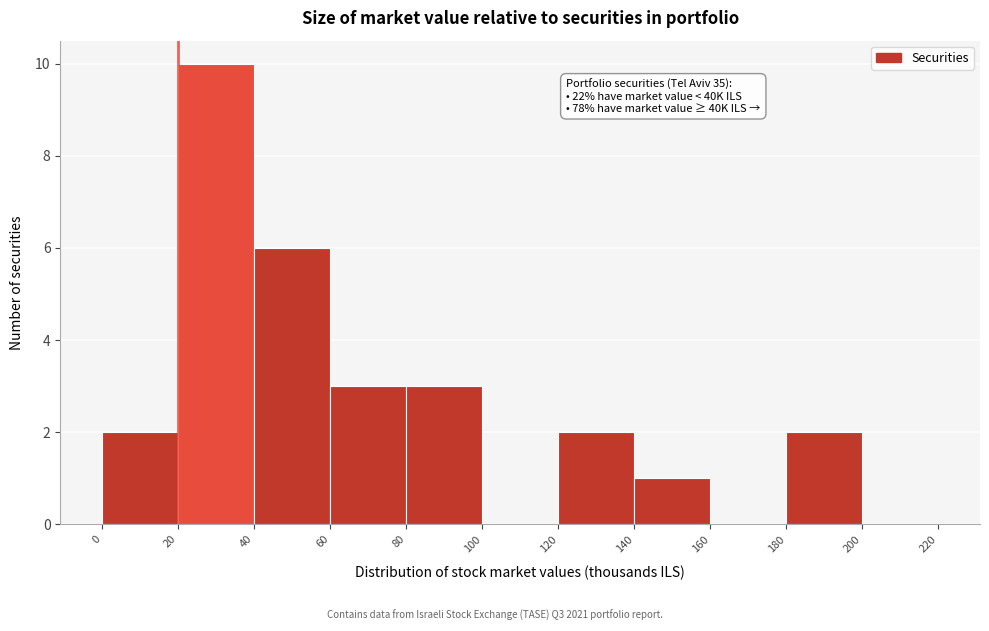

Which range on the x-axis has the tallest bar?

20 to 40